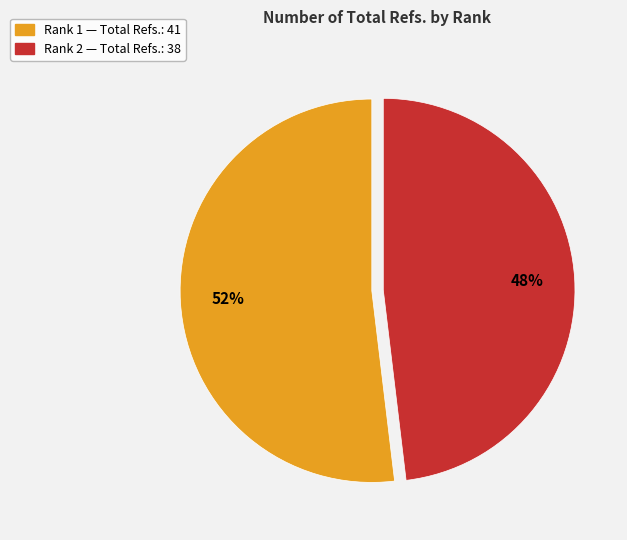

Count the number of slices in the pie.

2